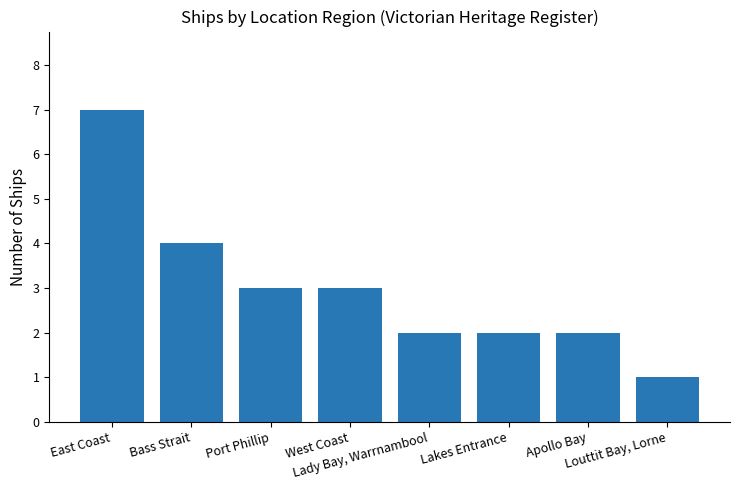

Is it true that the value at Lady Bay, Warrnambool is 3?

False